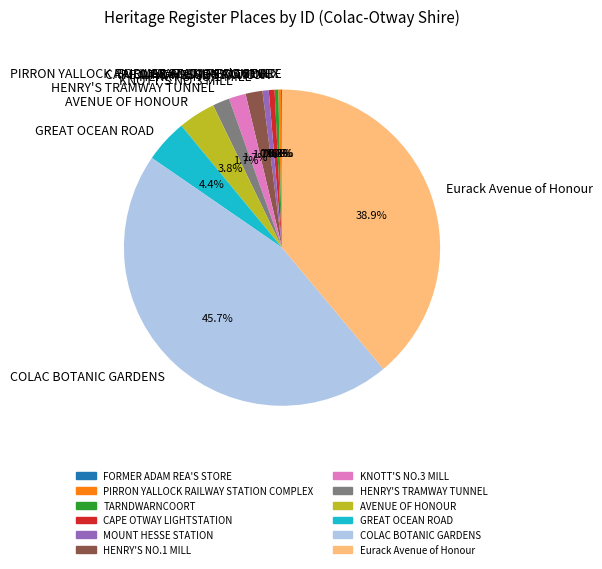

Is there any slice that represents more than half of the pie?

No